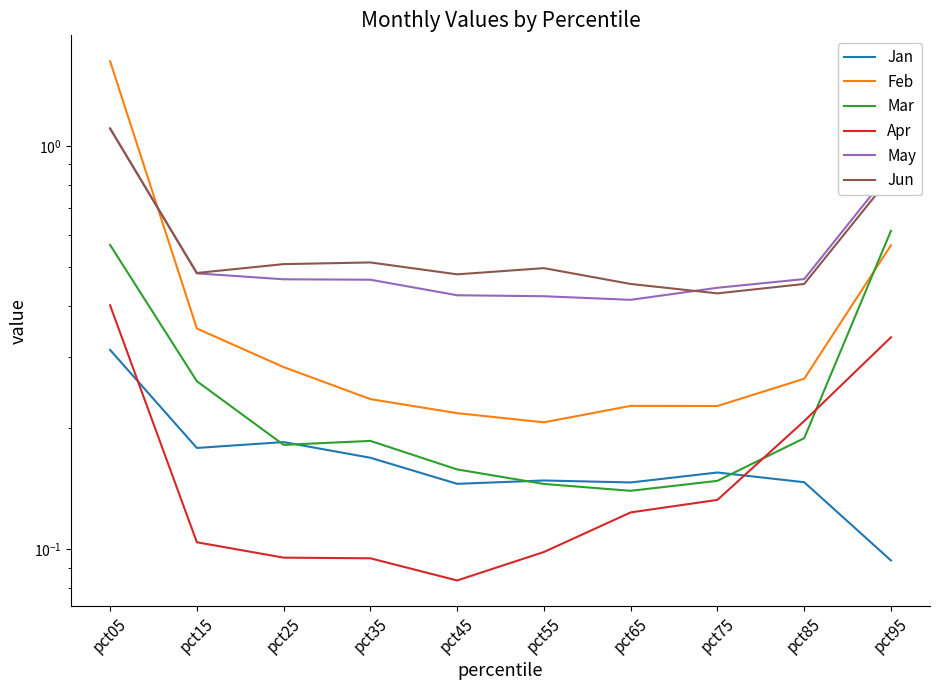

What is the difference between the second highest and second lowest values in the Jun series?

0.4